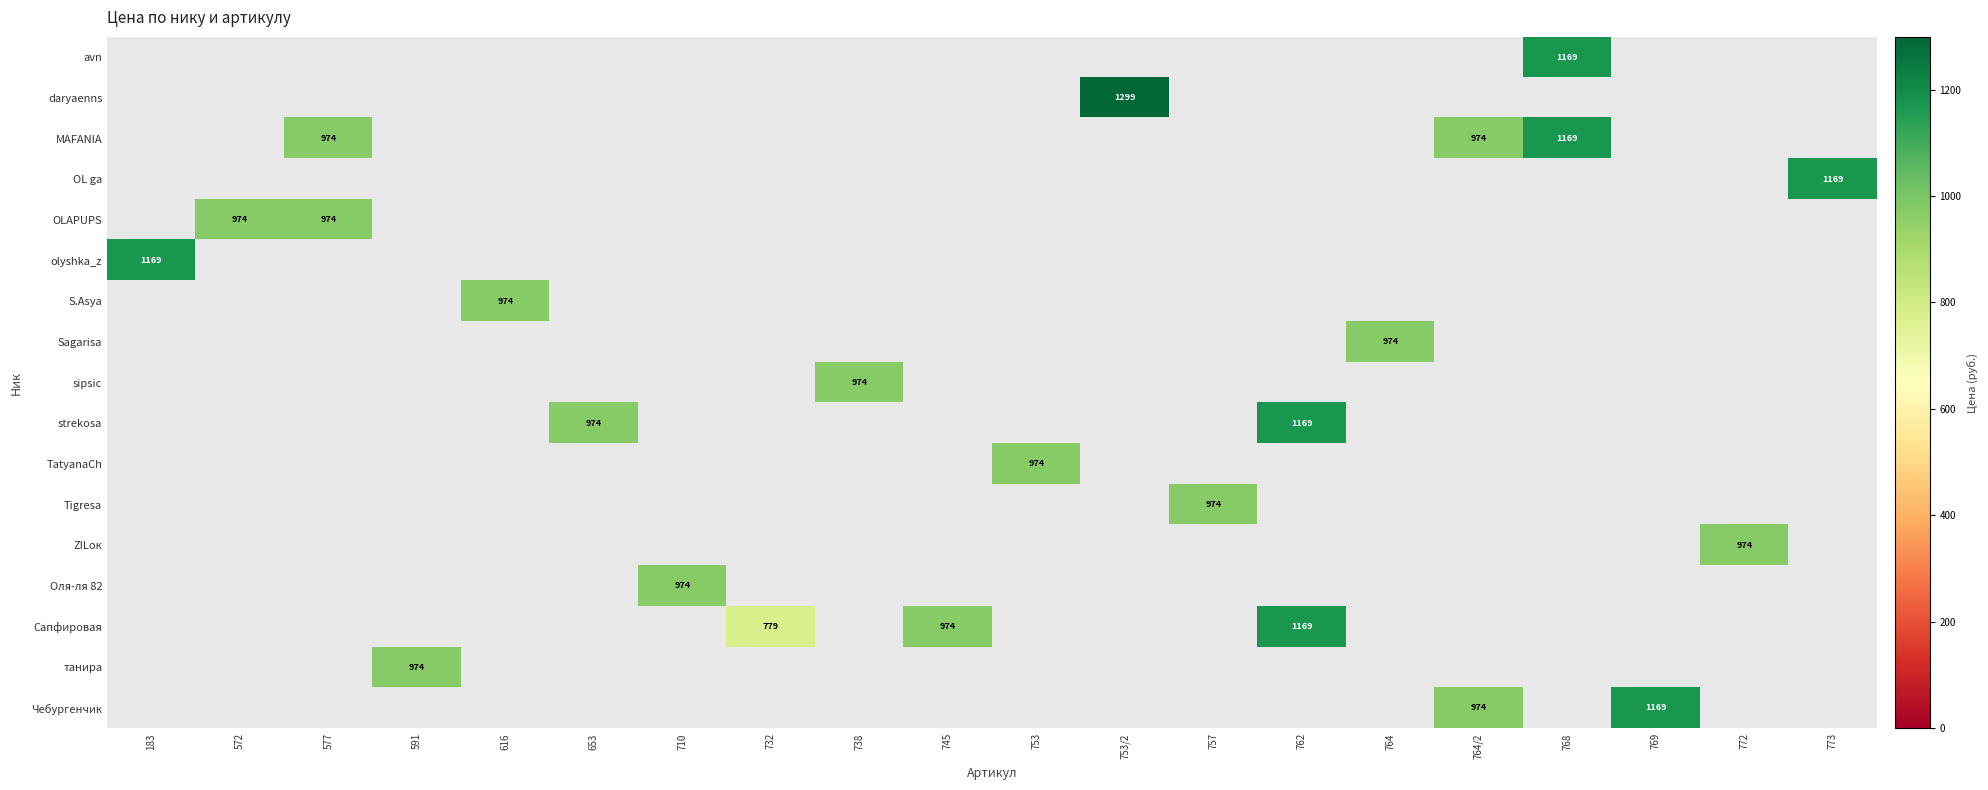

How many data points does each series have?

20